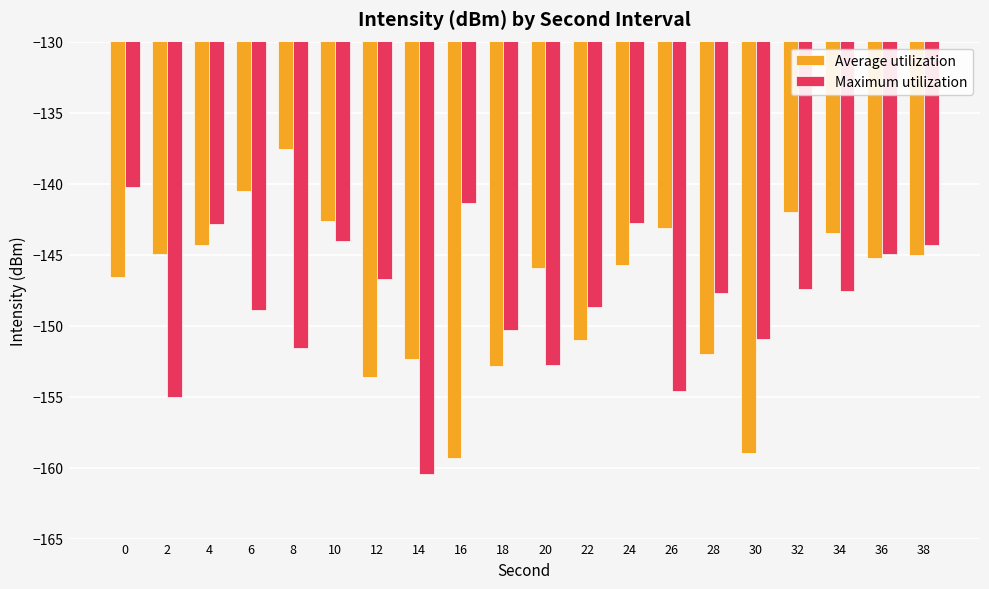

Which series has the largest total across all categories?

Average utilization